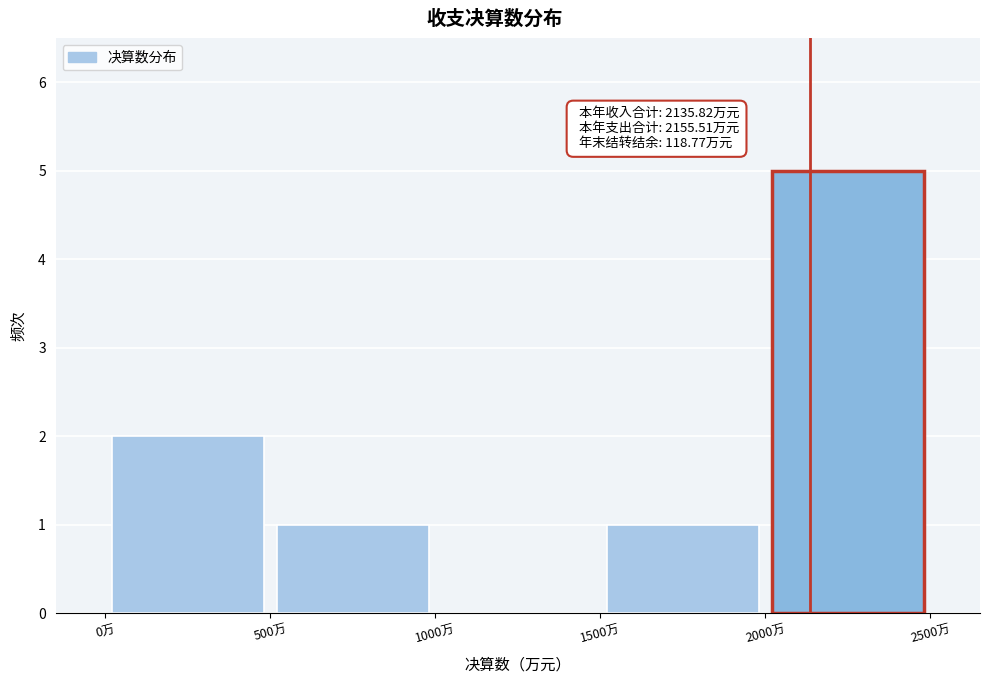

Which range on the x-axis has the tallest bar?

2000 to 2500